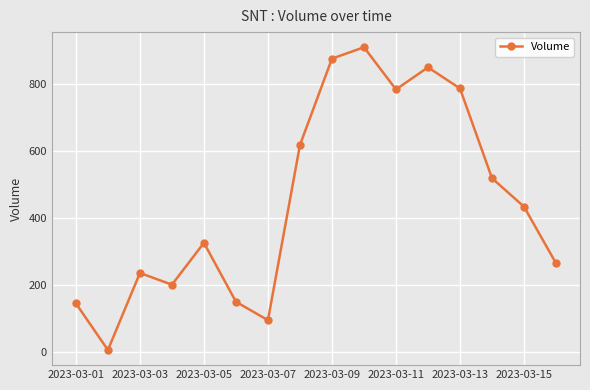

What is the maximum value shown in the chart?

911